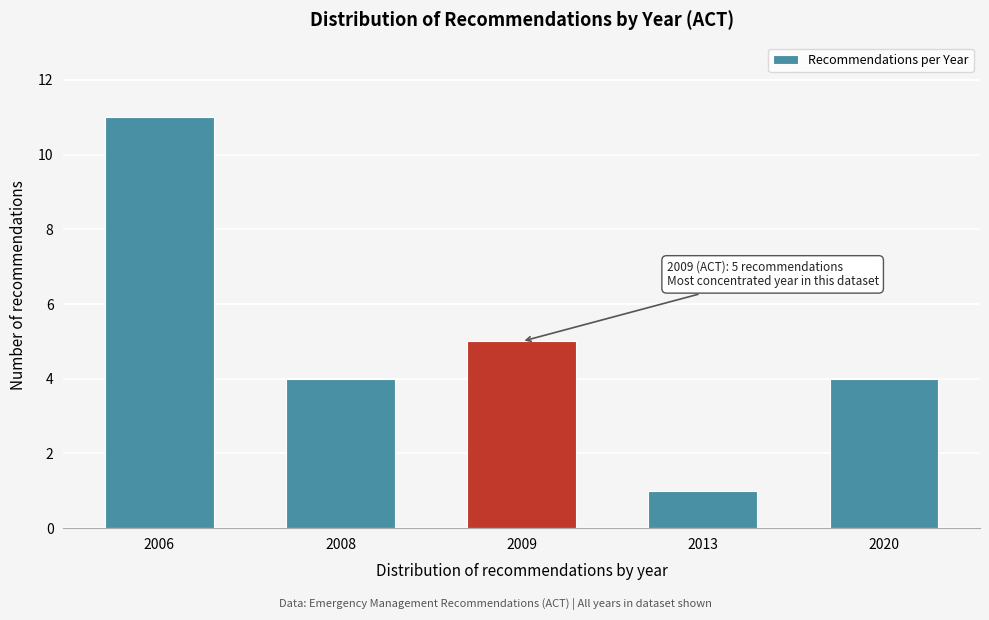

Reading left to right, transcribe all the data shown in this chart.

2006=11	2008=4	2009=5	2013=1	2020=4